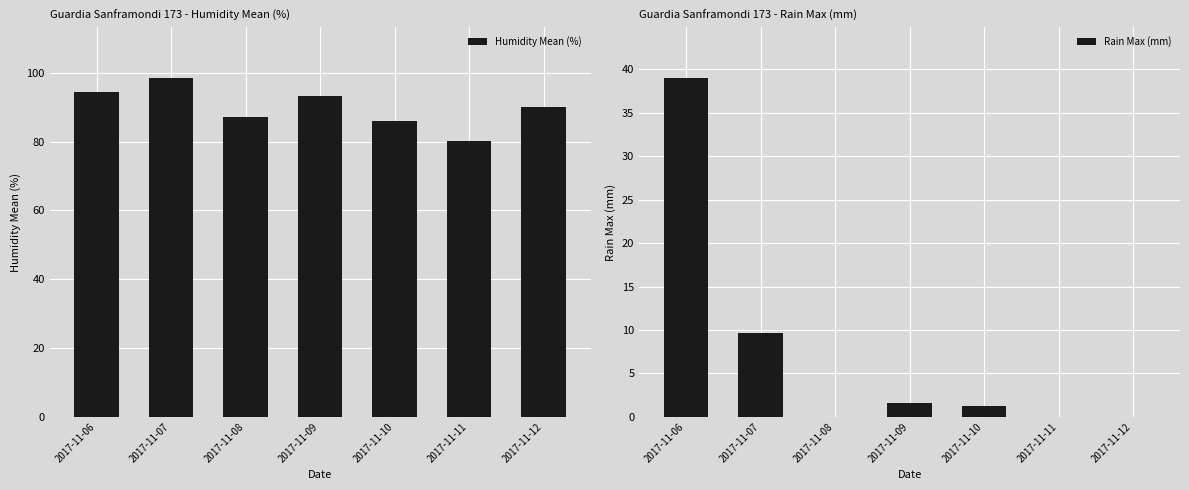

At which category is the sum across all series the highest?

2017-11-06